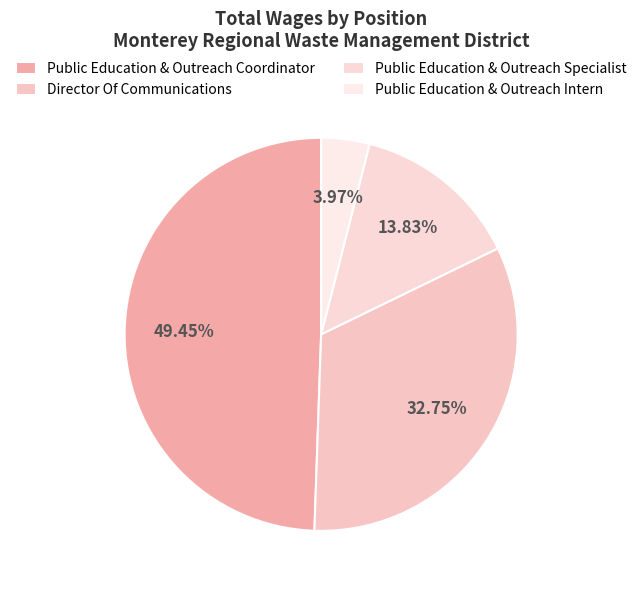

Which category has the smallest portion of the pie?

Public Education & Outreach Intern